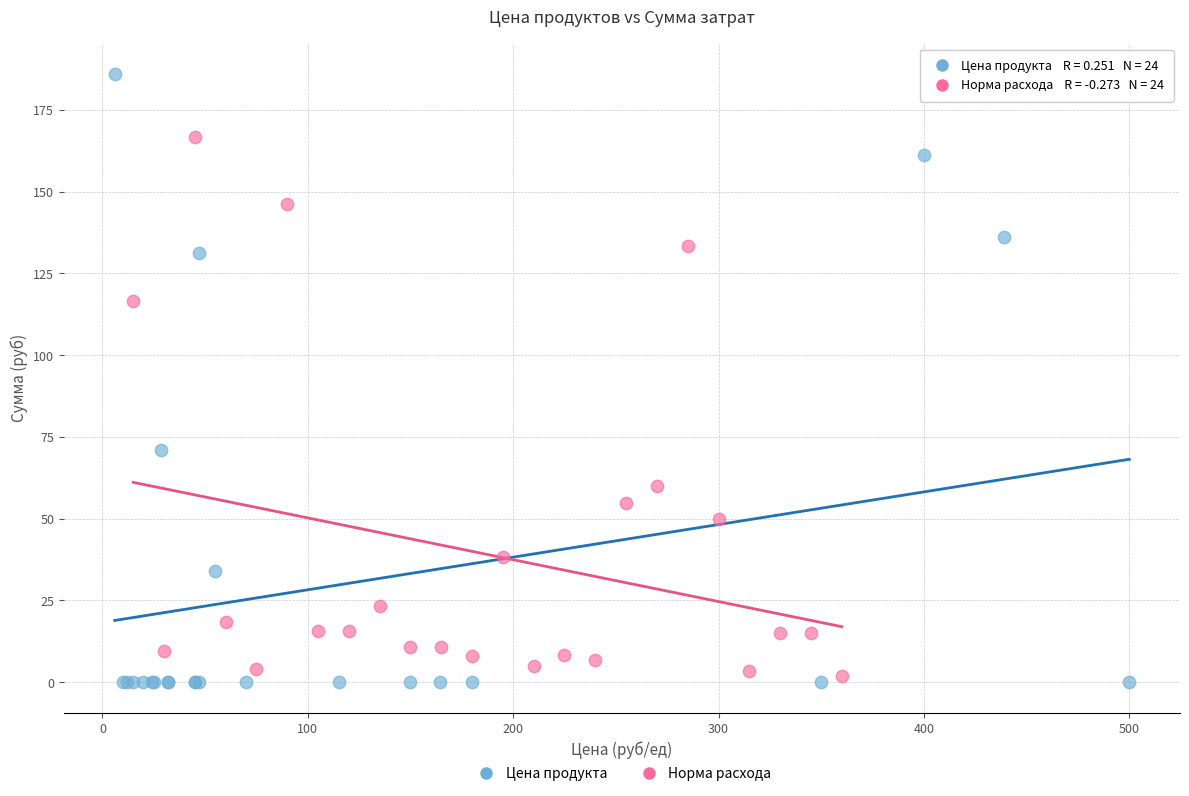

Which series has the widest spread of Y values?

Цена продукта